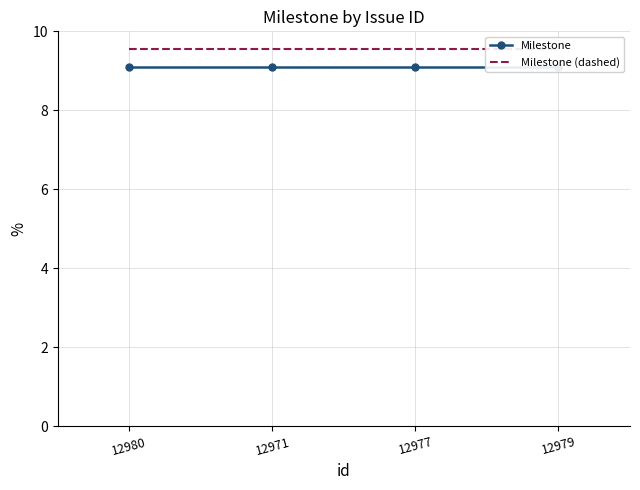

What is the total value across all series at 12971?

18.7